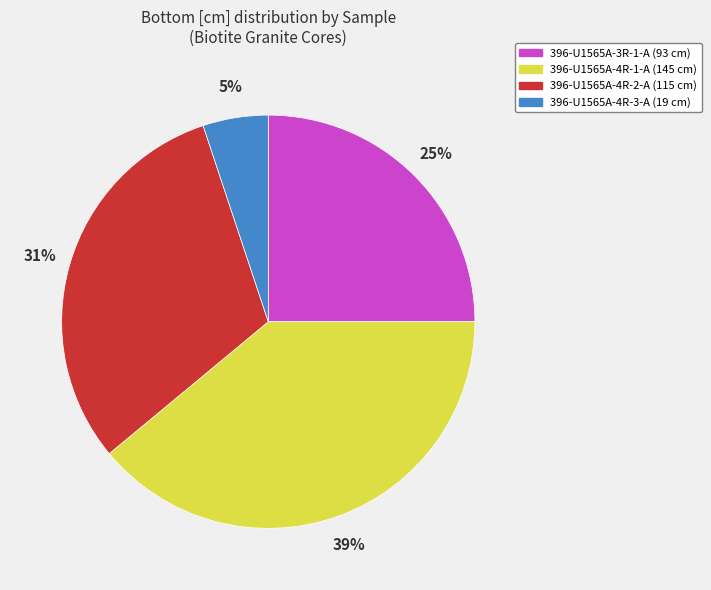

Which slice is the smallest?

396-U1565A-4R-3-A